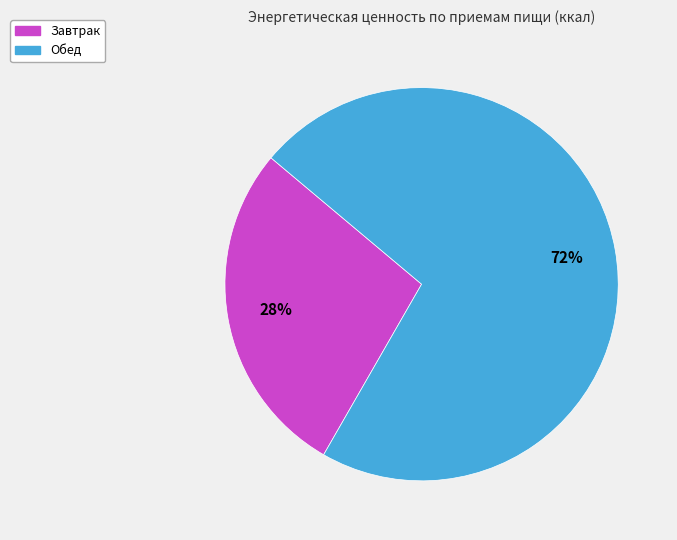

Is the sum of Завтрак and Обед greater than half?

Yes